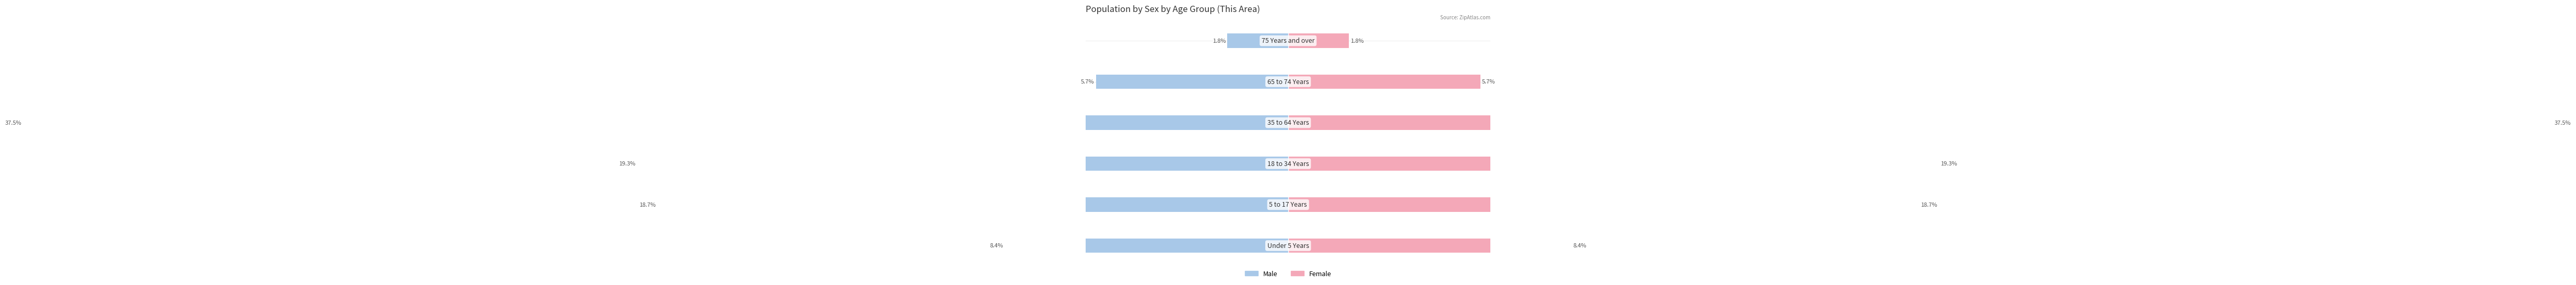

How many groups of bars are there?

6